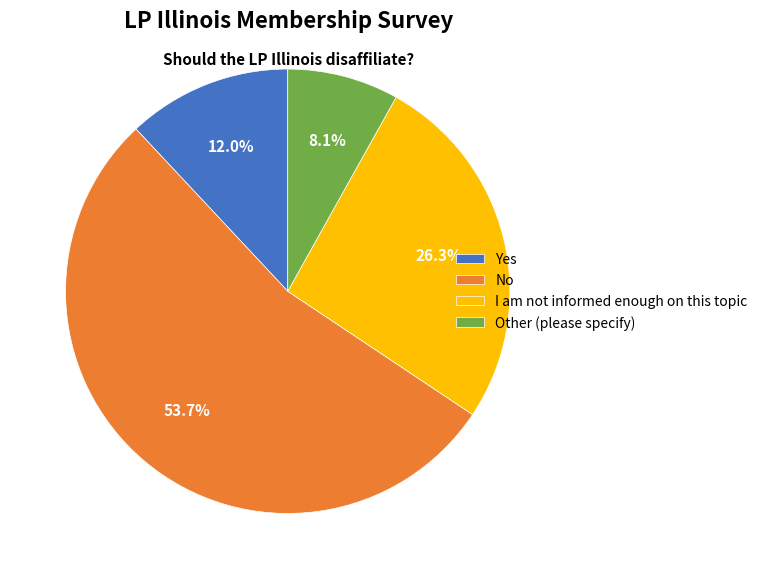

The No slice represents 66% of the pie. True or false?

False